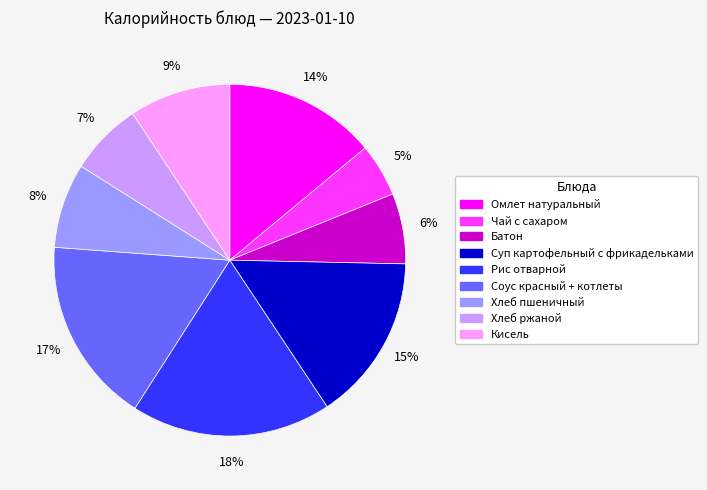

What percentage is the Батон slice, to the nearest percent?

6%